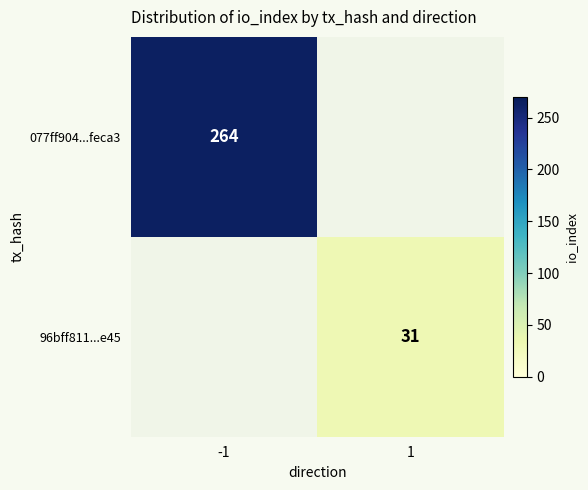

Is it true that 077ff904...feca3 equals 264 at -1?

True